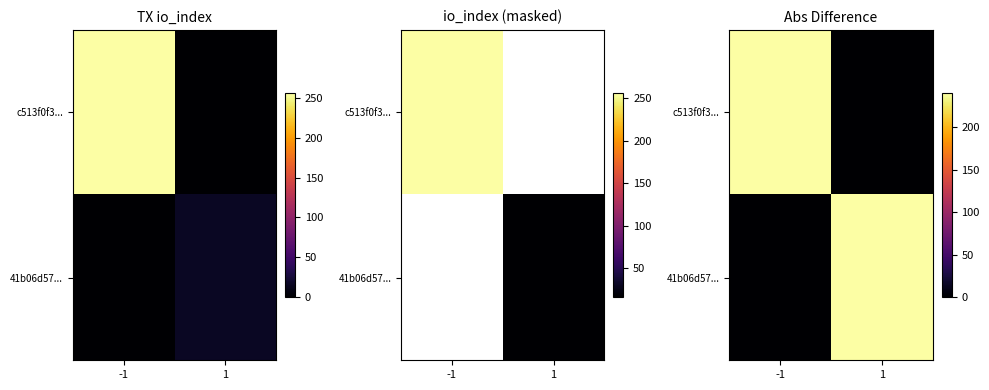

How many c513f0f3... values are between 0 and 240?

2